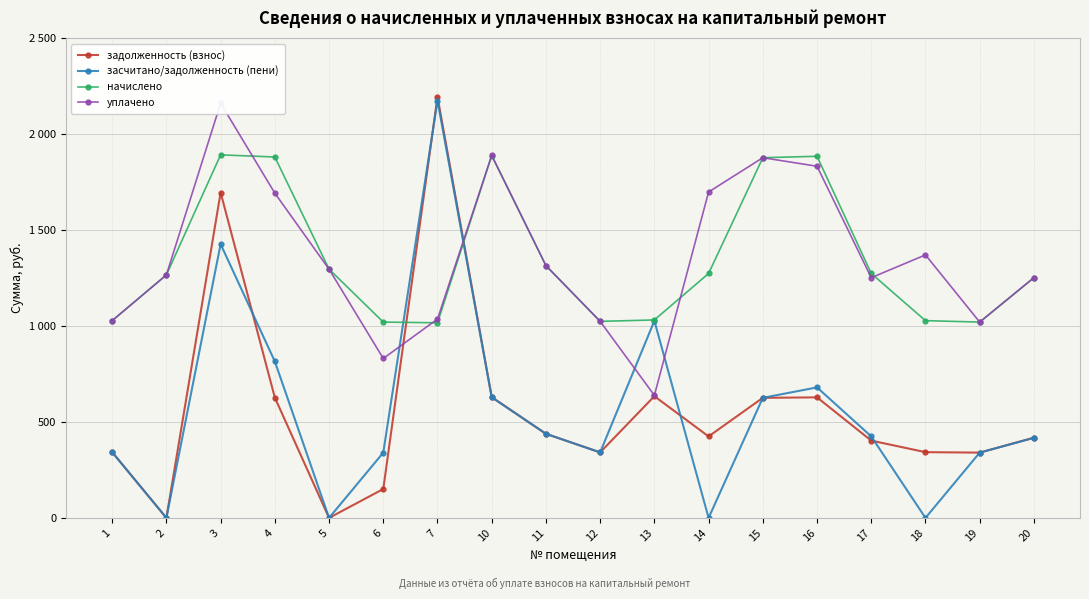

How many data points in уплачено are less than 1296?

9